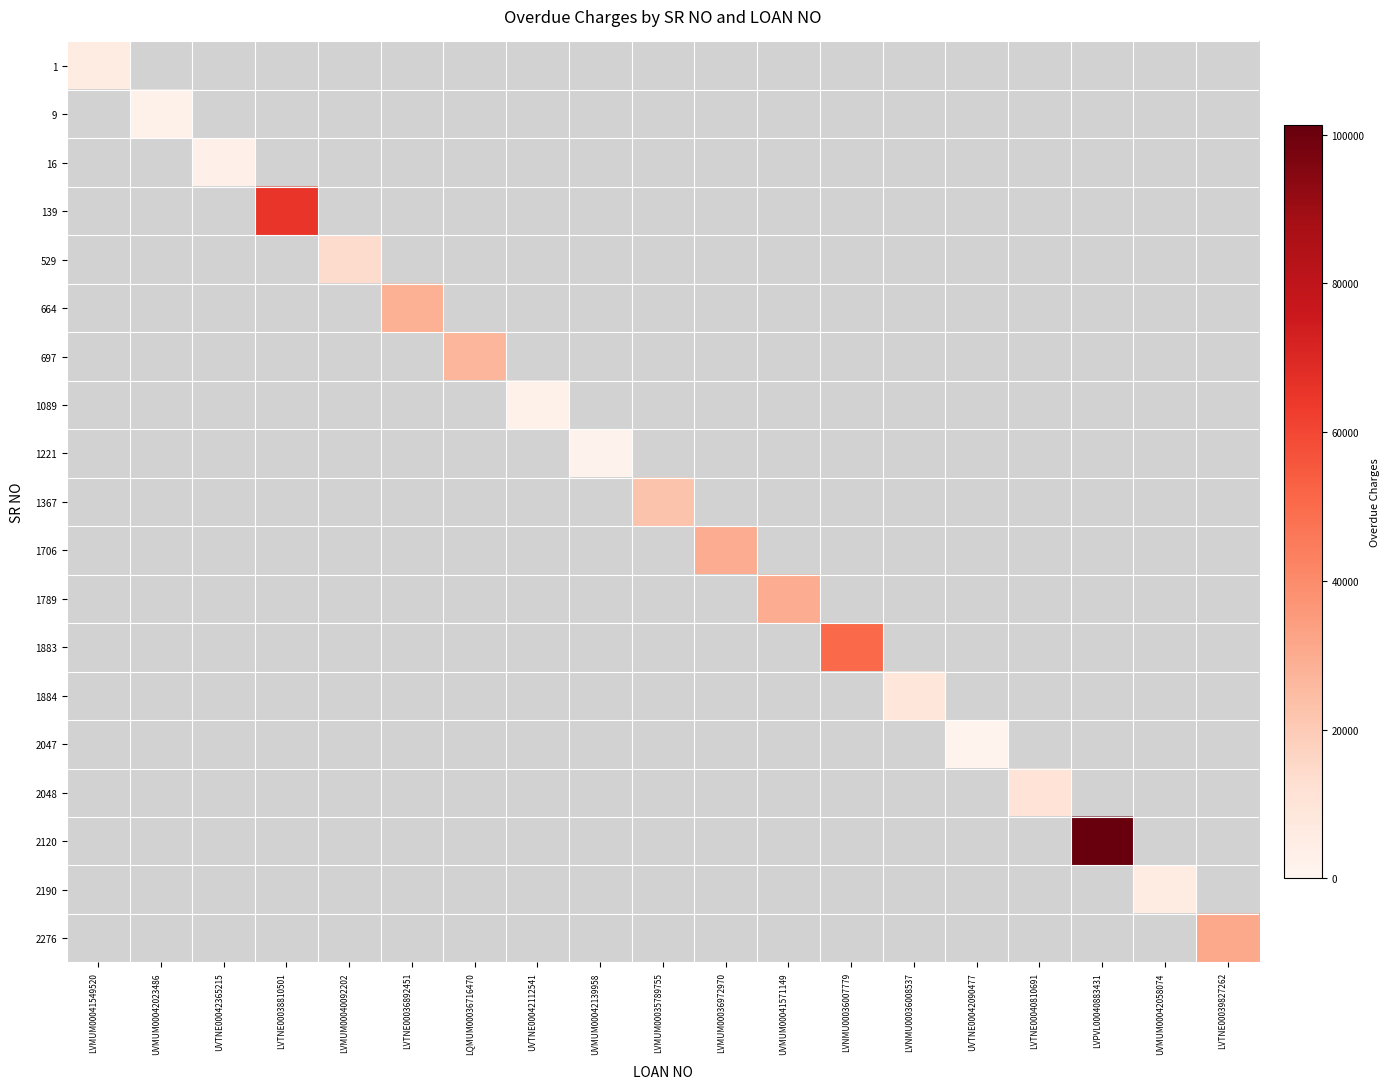

True or false: 1 has a value of 5669.0 at LVMUM00041549520.

True